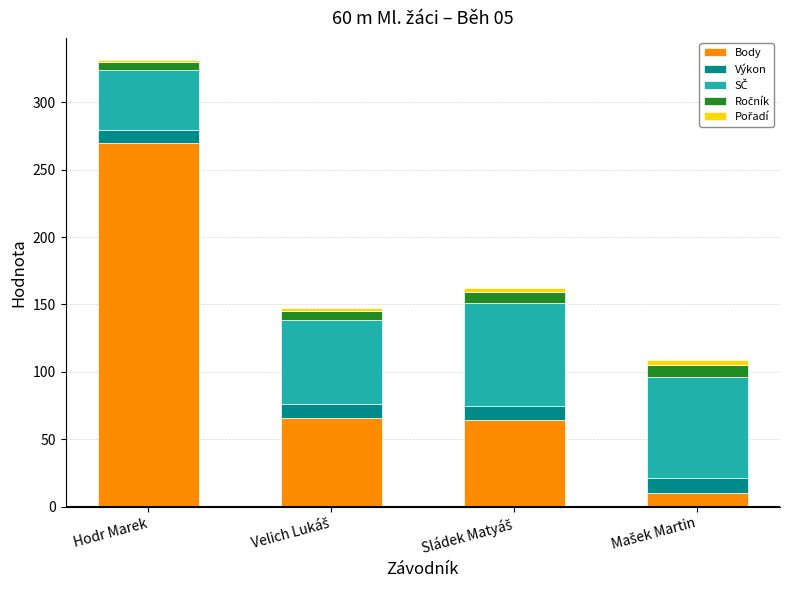

At which category is the sum across all series the highest?

Hodr Marek